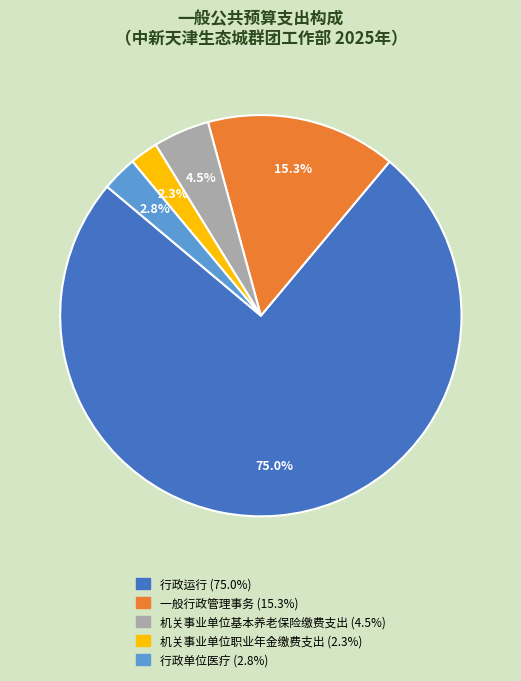

What is the ratio of the value at 机关事业单位职业年金缴费支出 to the value at 行政单位医疗?

0.8